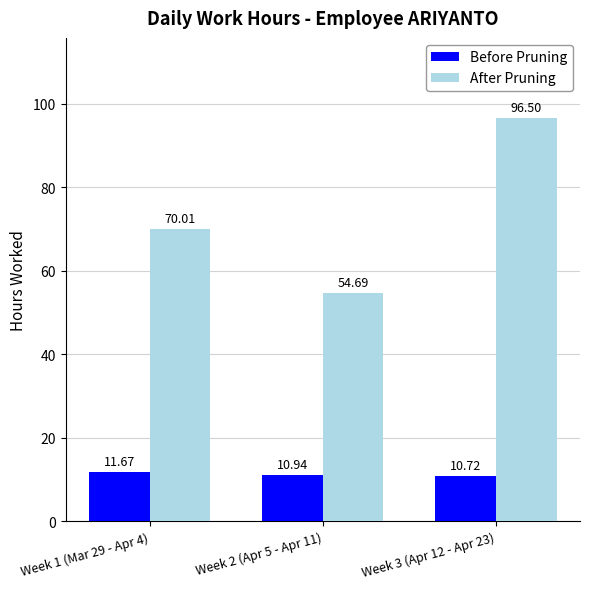

What is the minimum value shown in the chart?

10.7